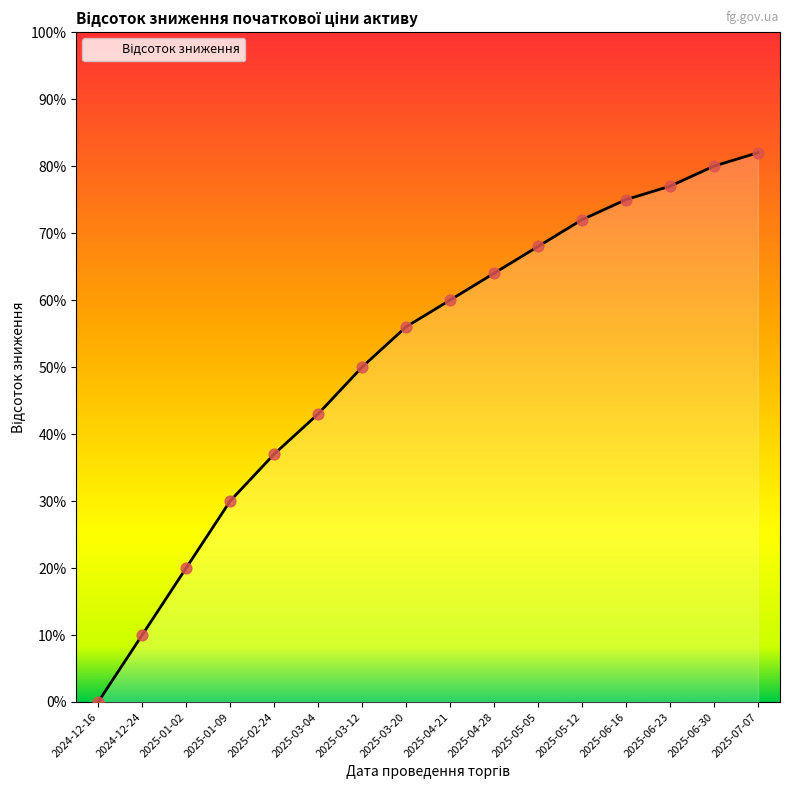

Between 2025-06-16 and 2025-03-04, which is larger?

2025-06-16